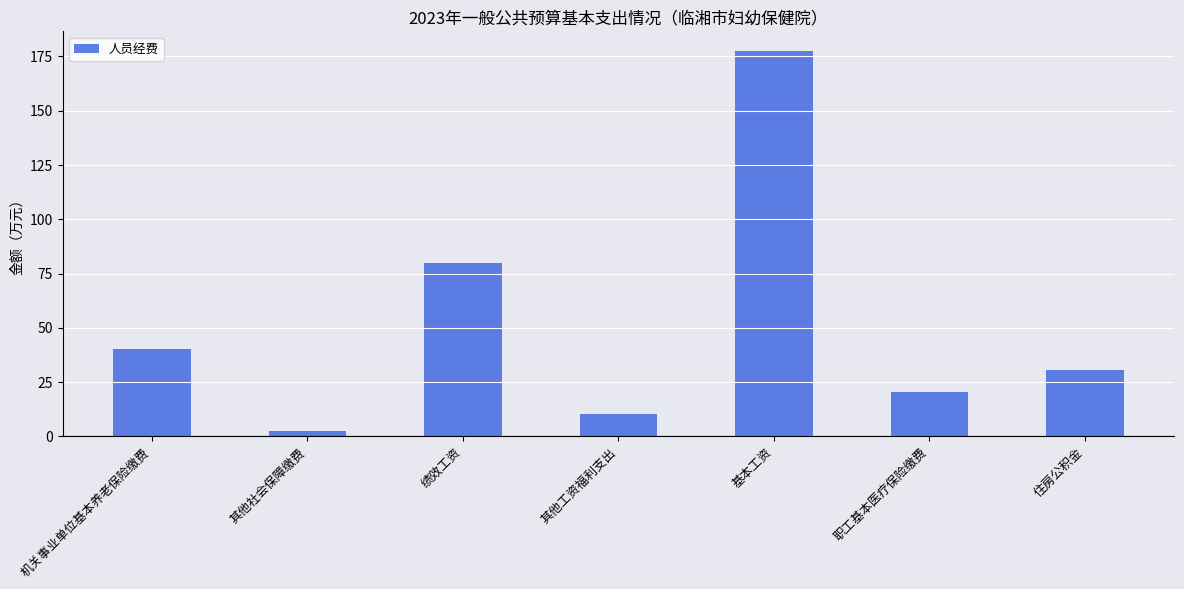

Which label corresponds to the largest value in the chart?

基本工资